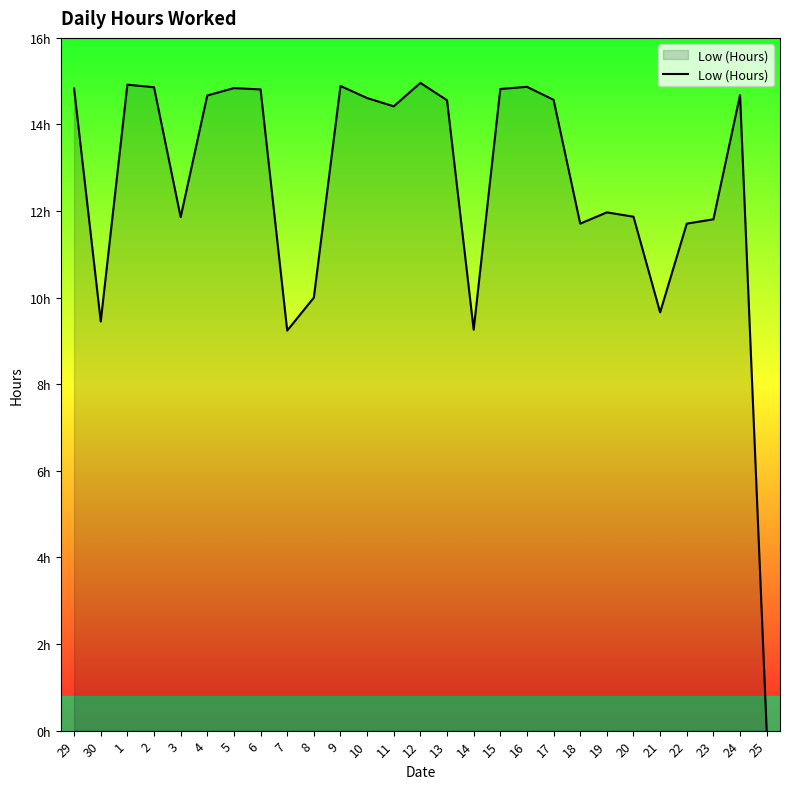

What is the sum of all values?

339.9